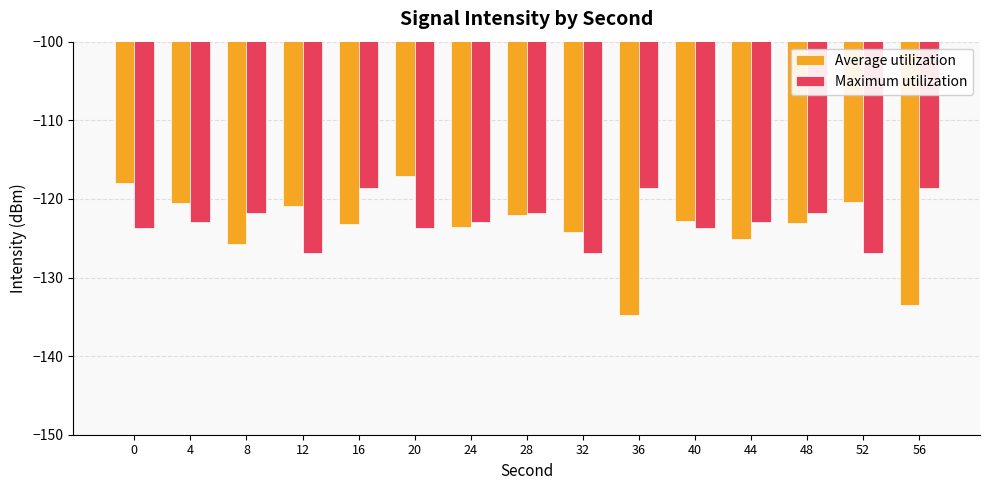

What is the minimum value for Maximum utilization?

-126.8